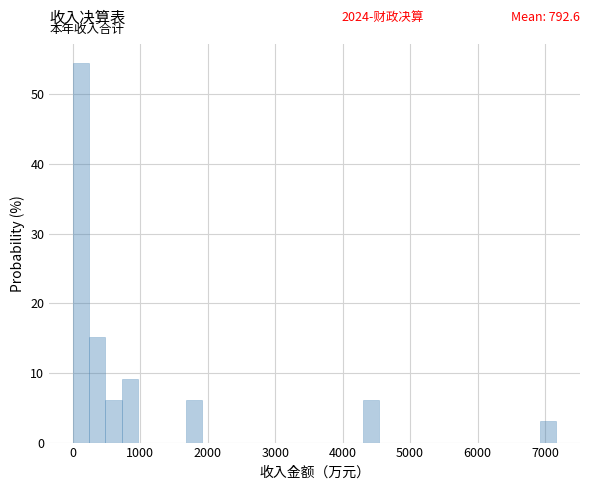

Read against the x-axis, roughly where is the centre of the tallest bar?

100